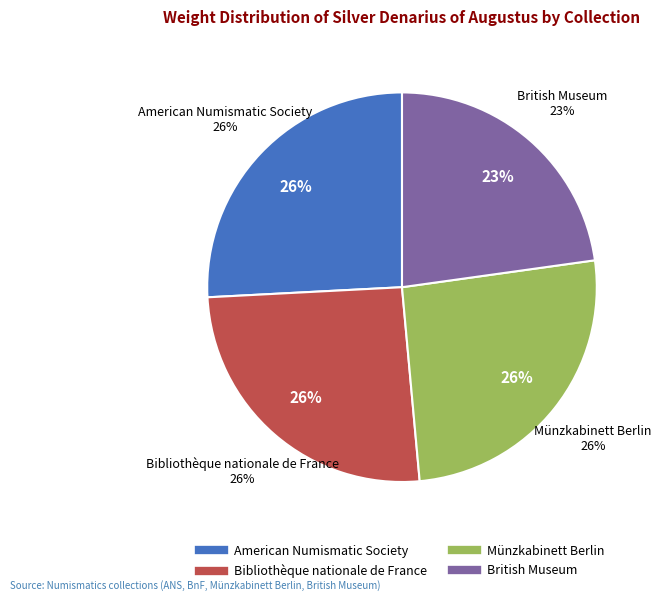

How many slices are in this pie chart?

4